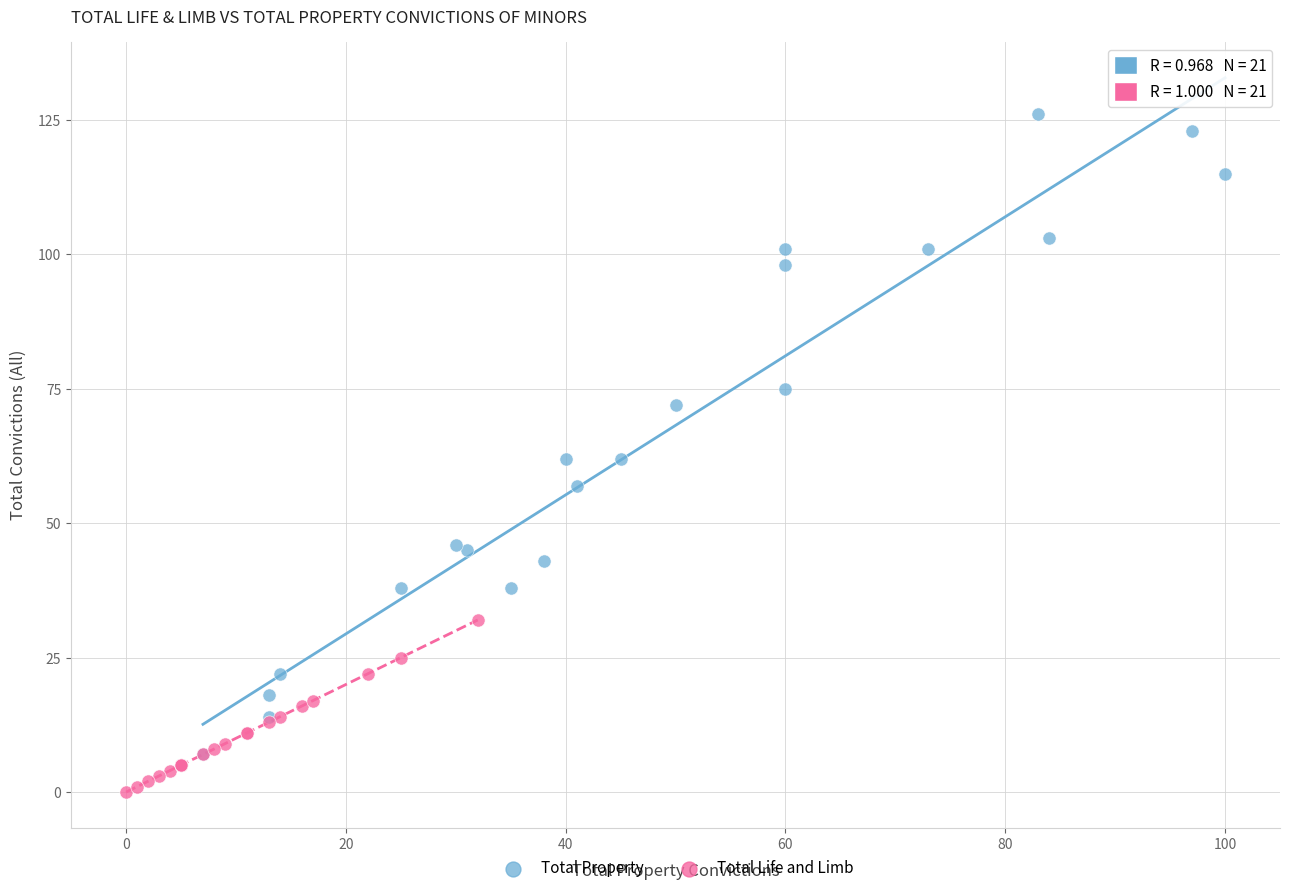

Which series contains the lowest Y value?

Total Life and Limb